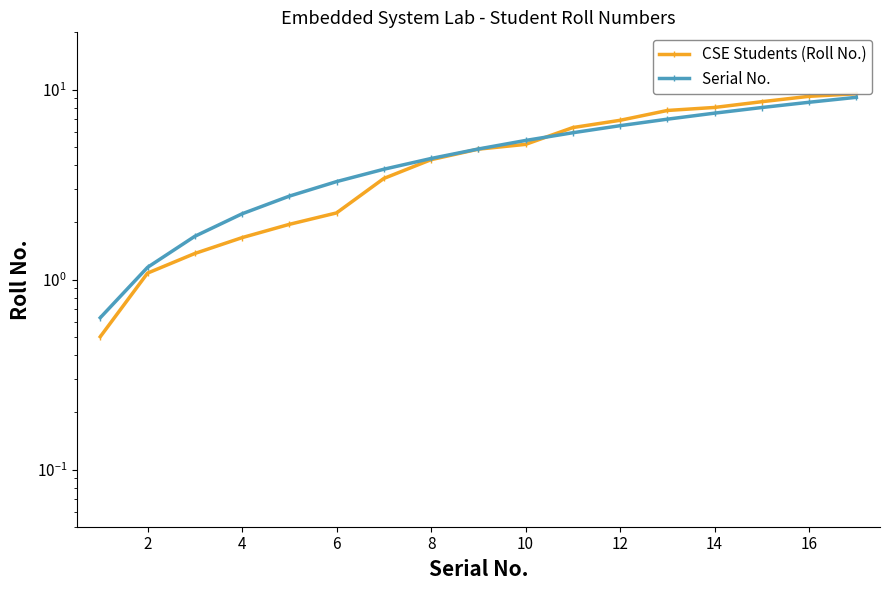

Which series has the largest range (max minus min)?

CSE Students (Roll No.)